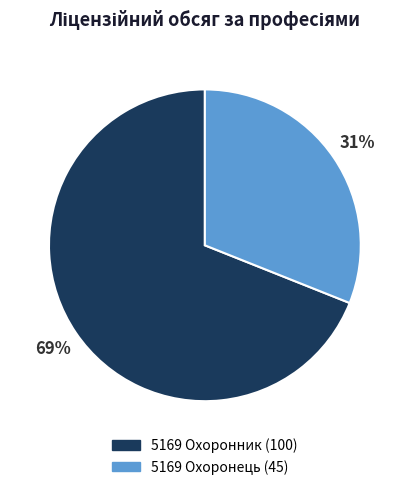

Rank the categories by value from highest to lowest.

5169 Охоронник, 5169 Охоронець